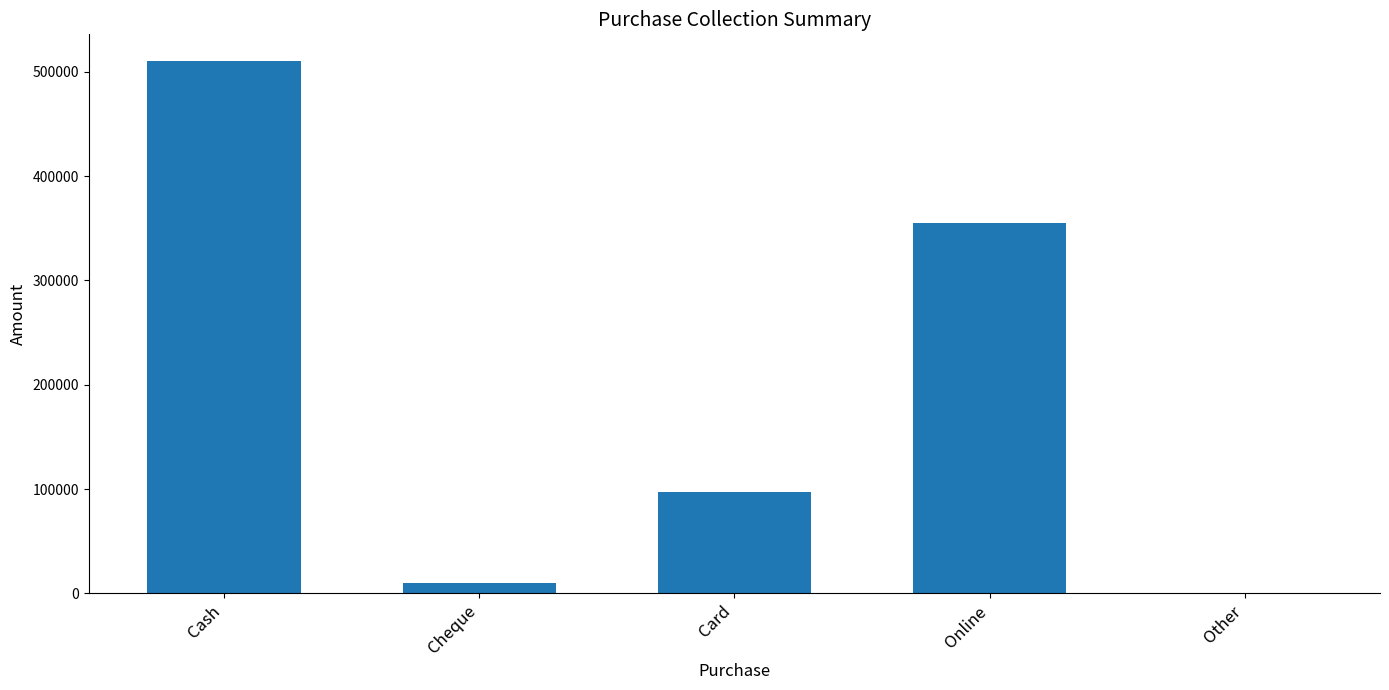

What is the sum of the values at Card and Cheque?

107540